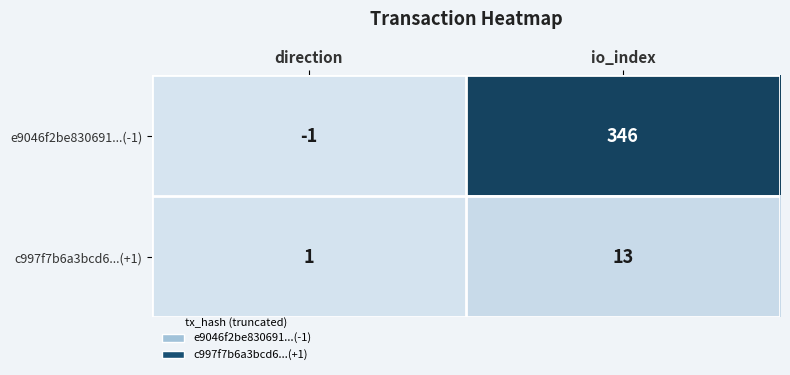

What is the maximum value shown in the chart?

346